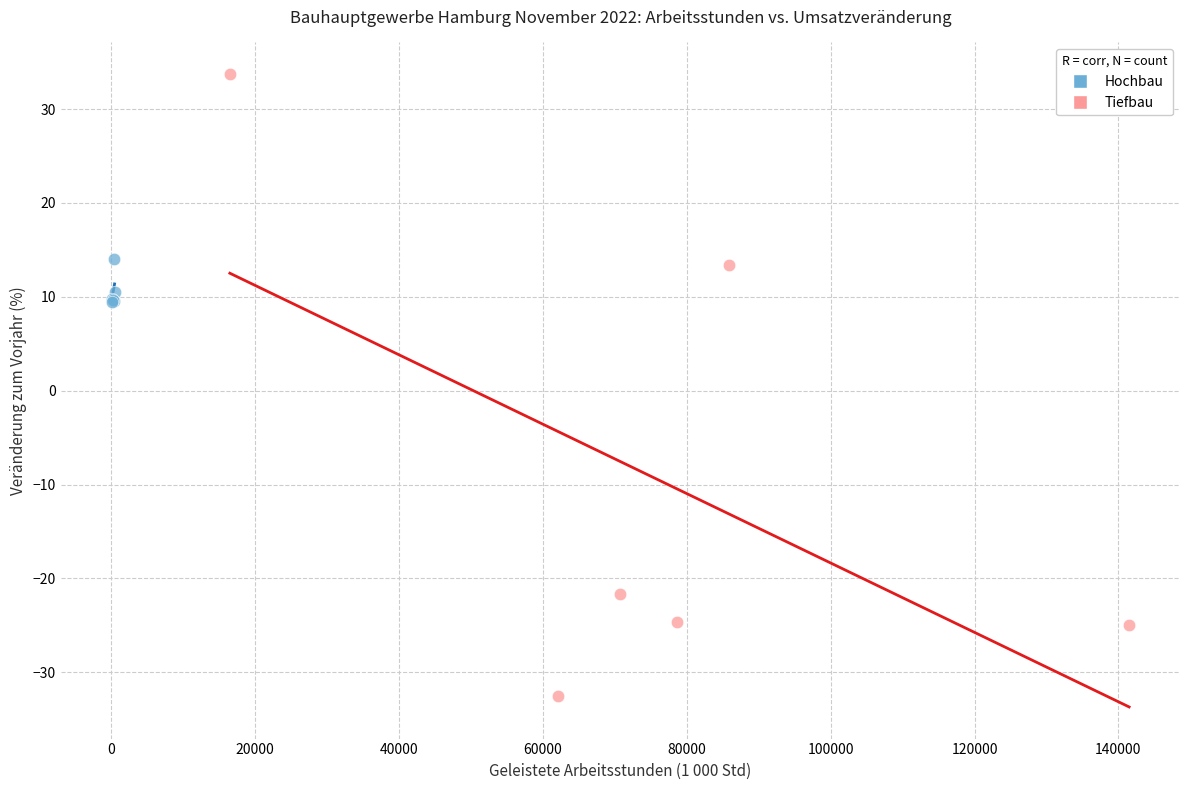

Which series reaches the maximum Y coordinate?

Tiefbau